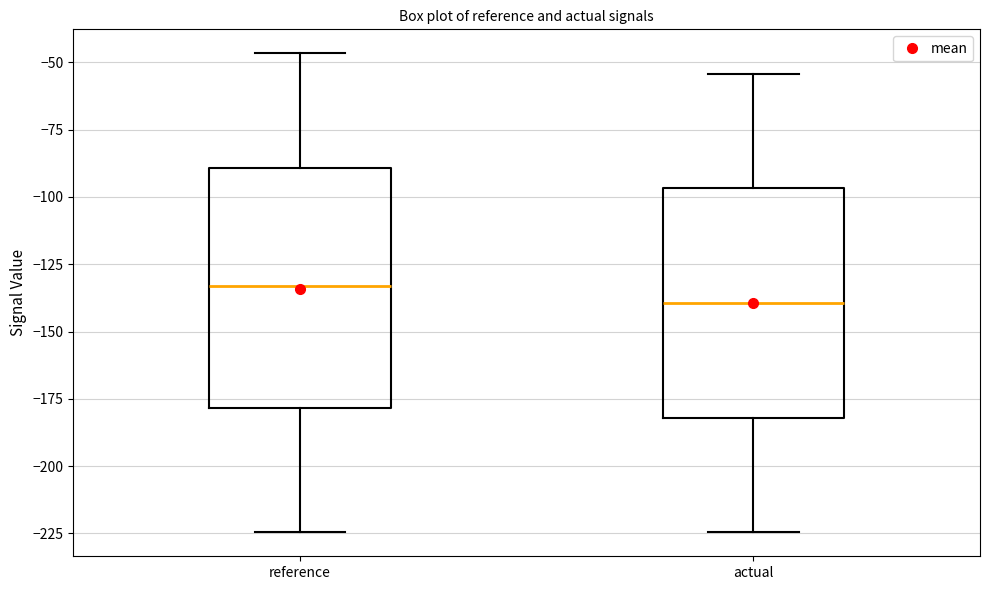

Reading left to right, transcribe this box plot: for each box, give where its median line is, the range the box spans, and where its two whiskers end, as read against the y-axis. The values are not printed on the chart, so give them approximately, as read against the axis.

reference: median -135, box -180 to -90, whiskers -225 to -45
actual: median -140, box -180 to -95, whiskers -225 to -55